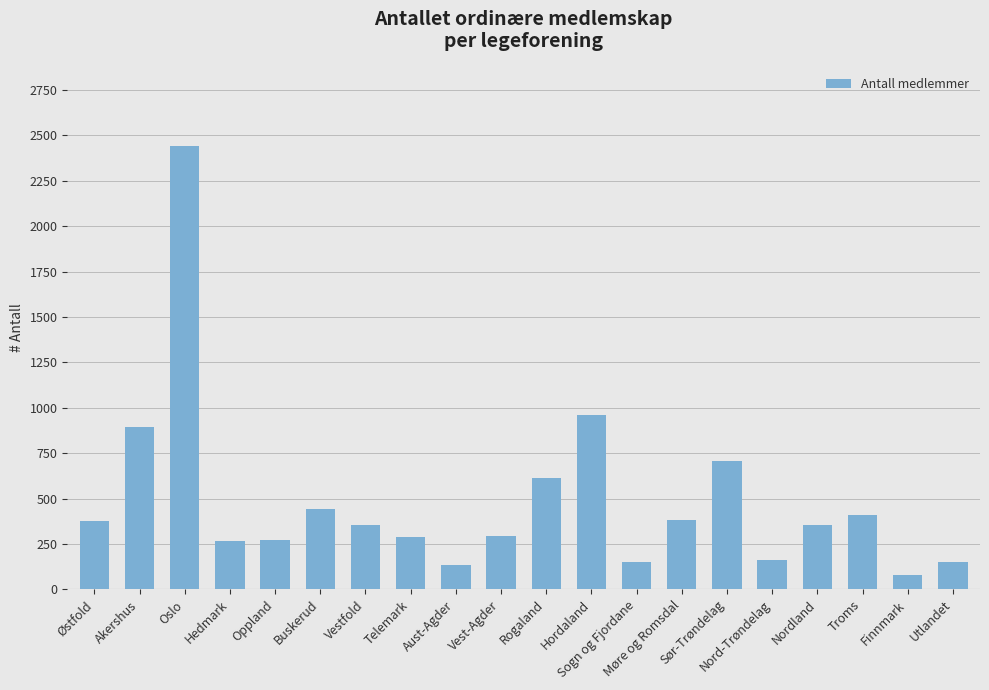

Does the chart contain any negative values?

No